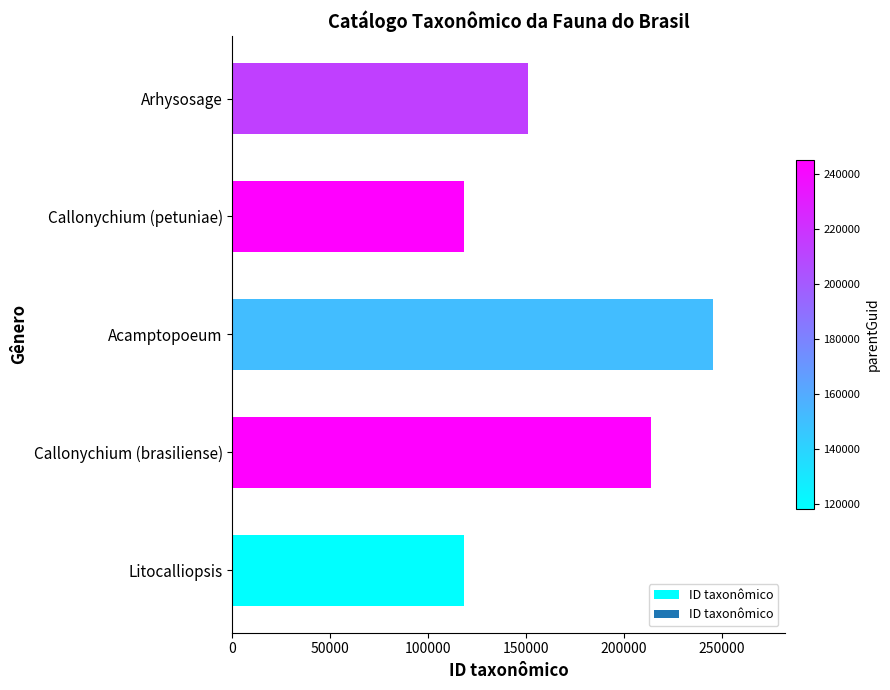

What is the average value?

169422